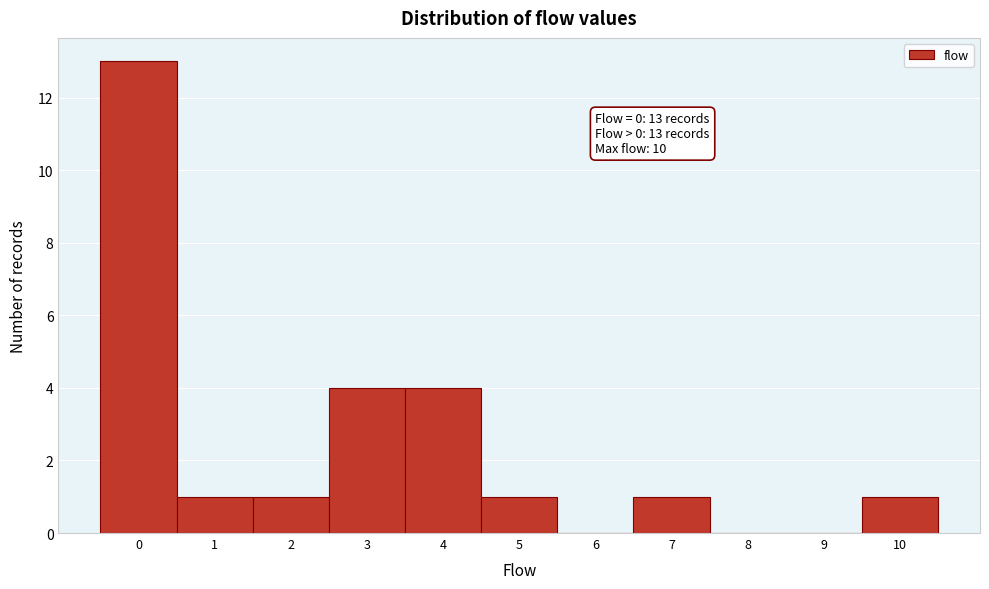

Over which range of the x-axis is the bar tallest?

-0.5 to 0.5